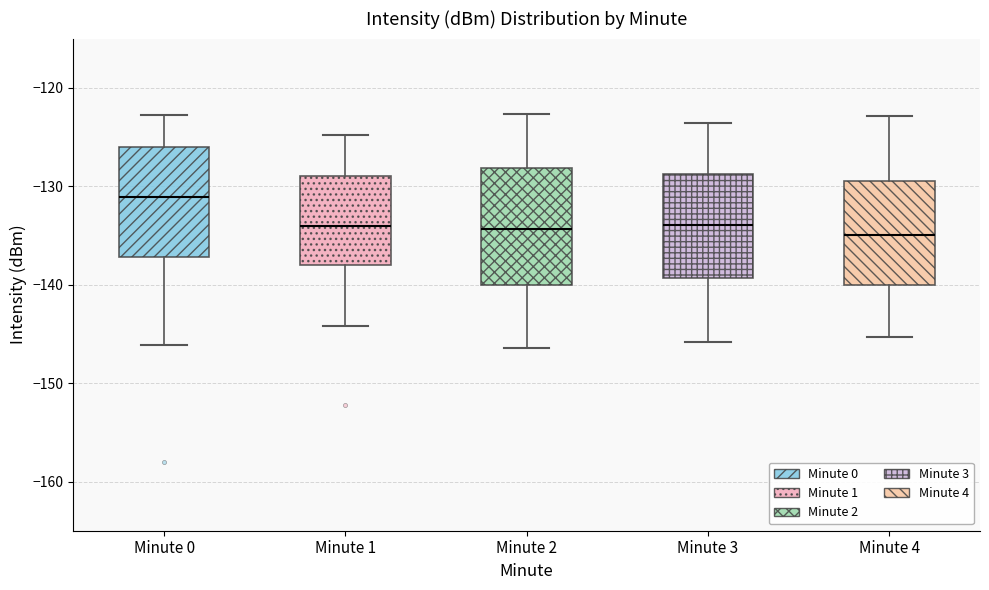

Where does the lower whisker of the box for Minute 0 end on the y-axis? The values are not printed on the chart, so give them approximately, as read against the axis.

-146